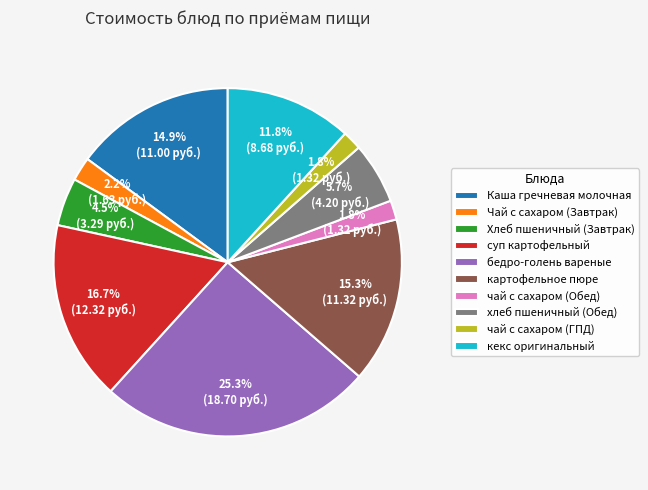

Does кекс оригинальный represent more than half of the total?

No